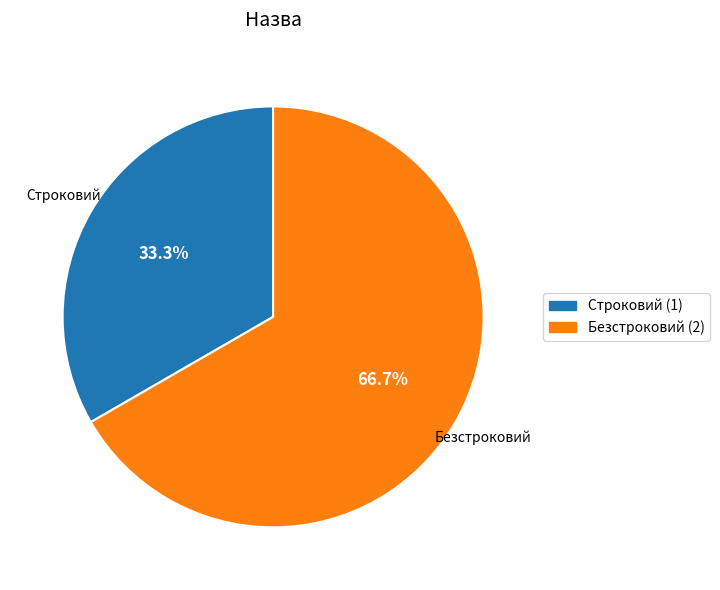

Rank the categories by value from lowest to highest.

Строковий, Безстроковий